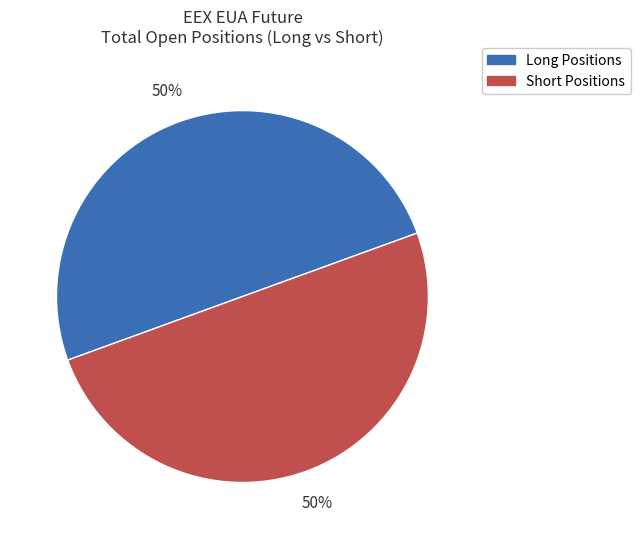

To the nearest percent, what is the average slice percentage?

50%